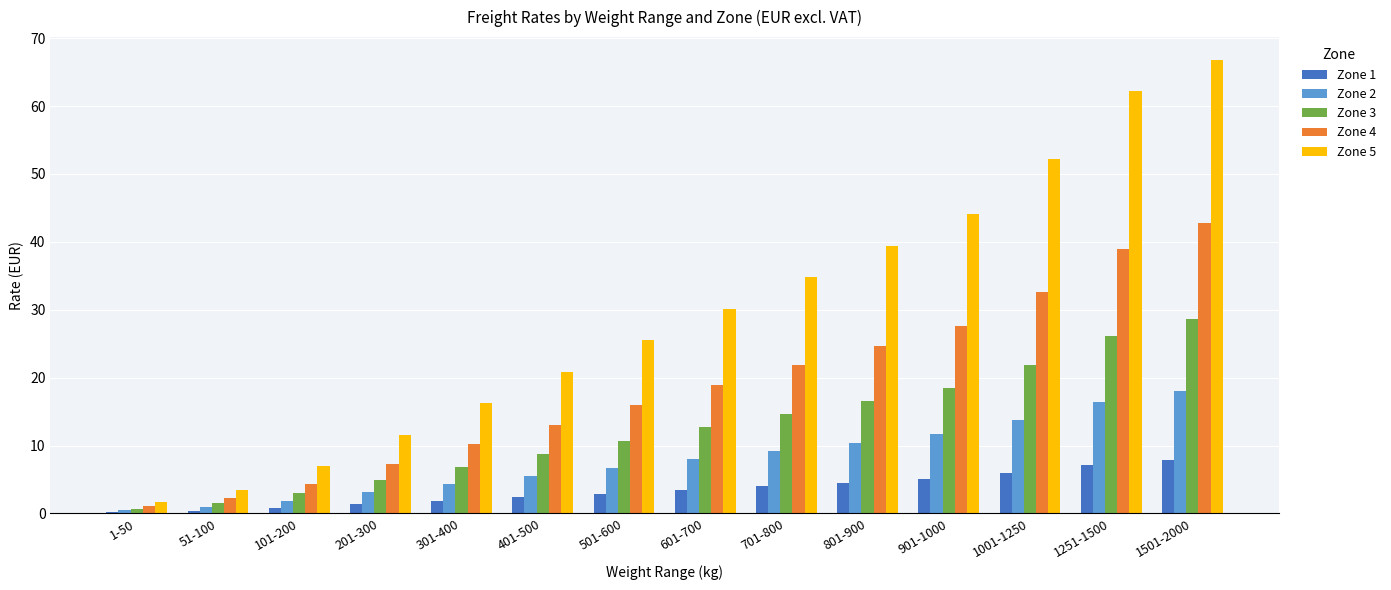

At which label does Zone 3 reach its peak?

1501-2000